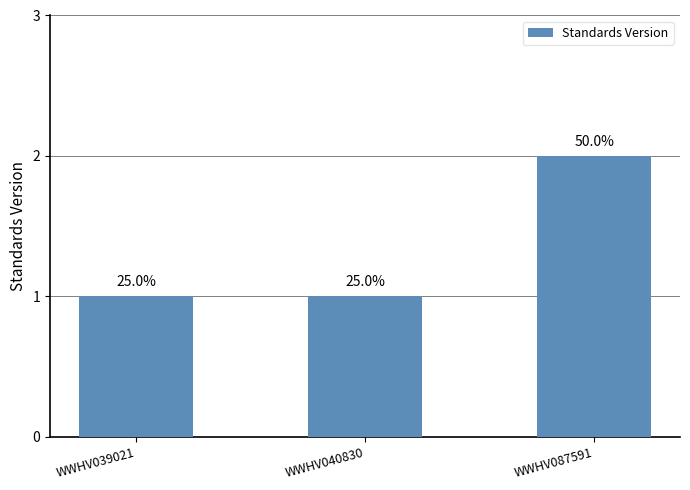

Does the chart contain stacked bars?

No